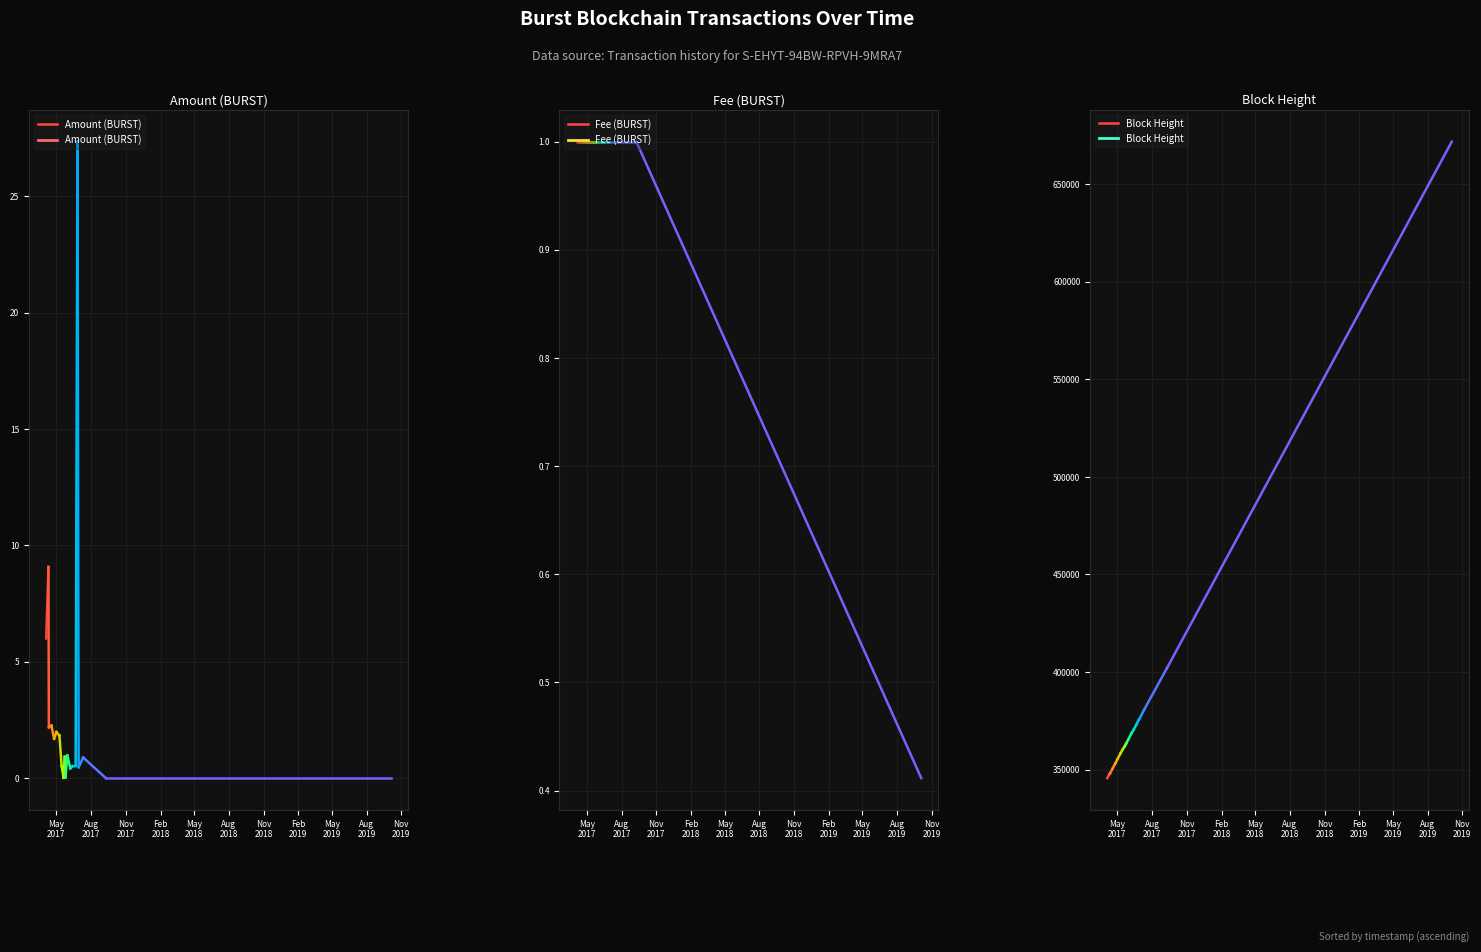

What is the difference between the highest and lowest values at May
2017?

345649.0